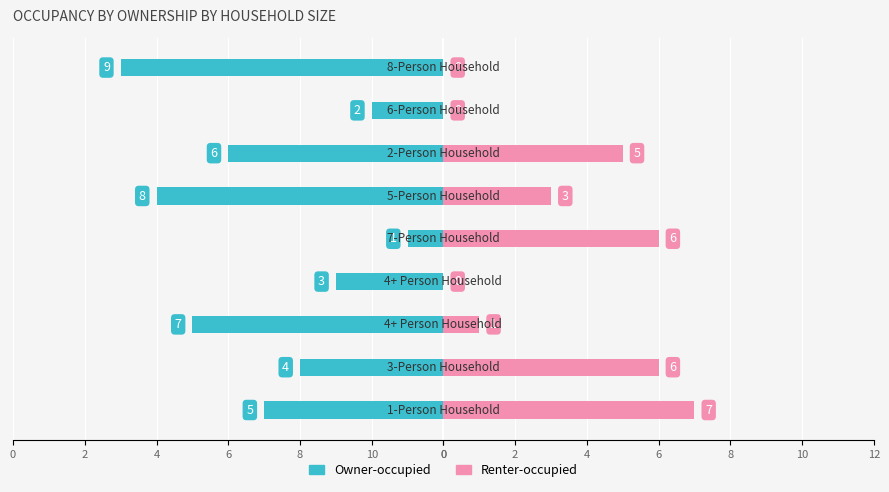

What are all the series names shown in the legend?

Owner-occupied, Renter-occupied